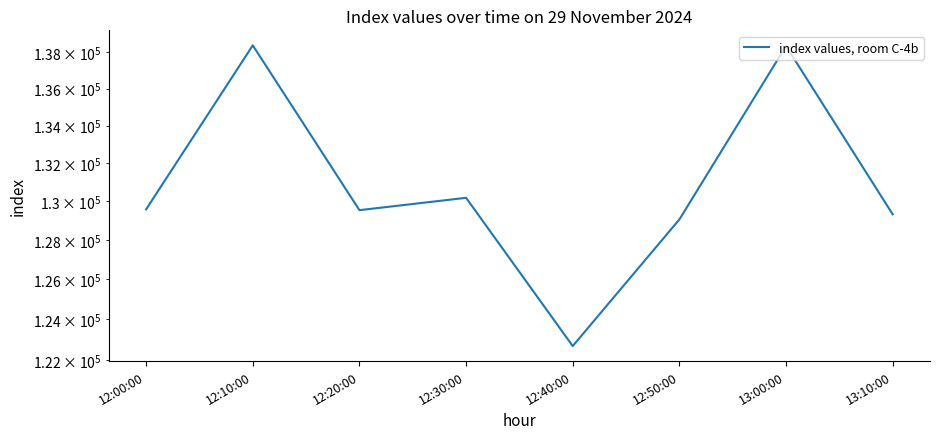

Which label corresponds to the largest value in the chart?

12:10:00